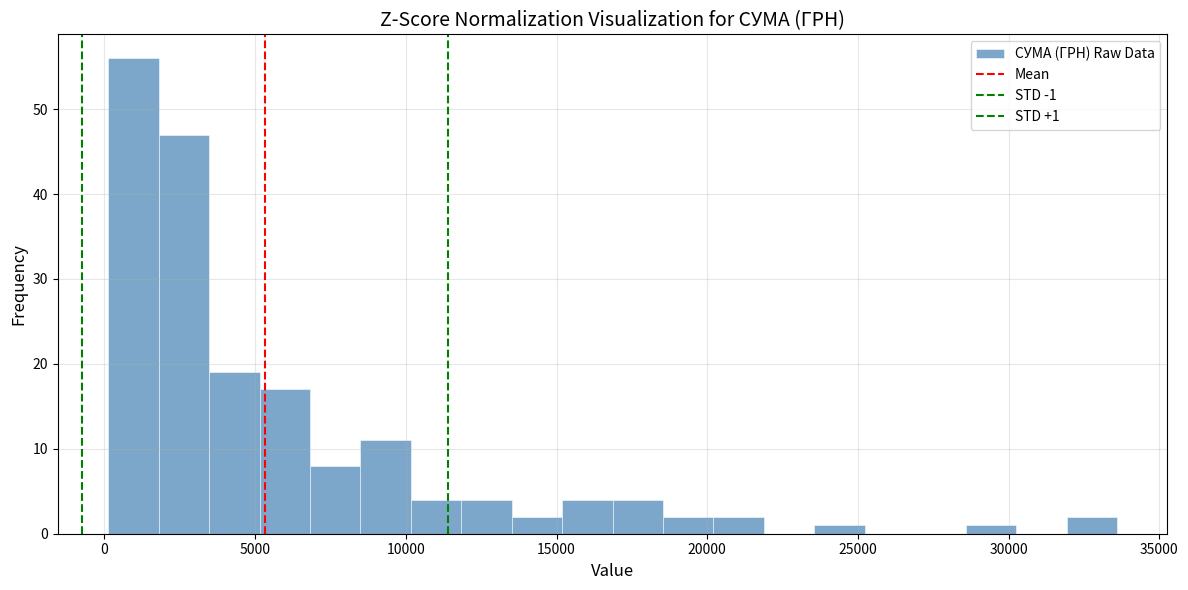

Read against the x-axis, roughly where is the centre of the tallest bar?

1000